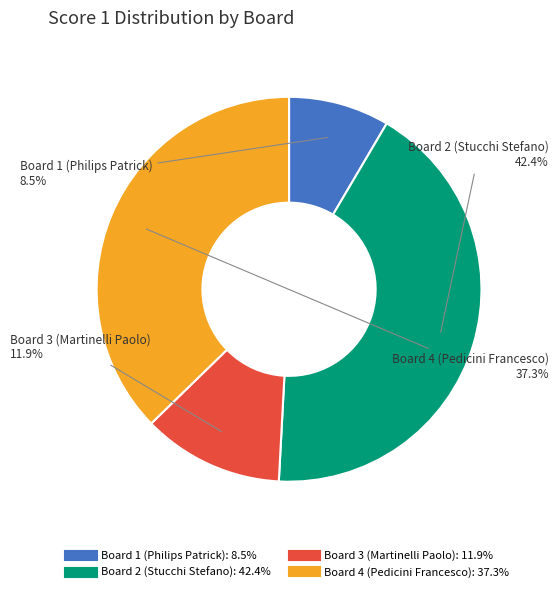

To the nearest percent, what percentage of the pie is Board 3 (Martinelli Paolo)?

12%